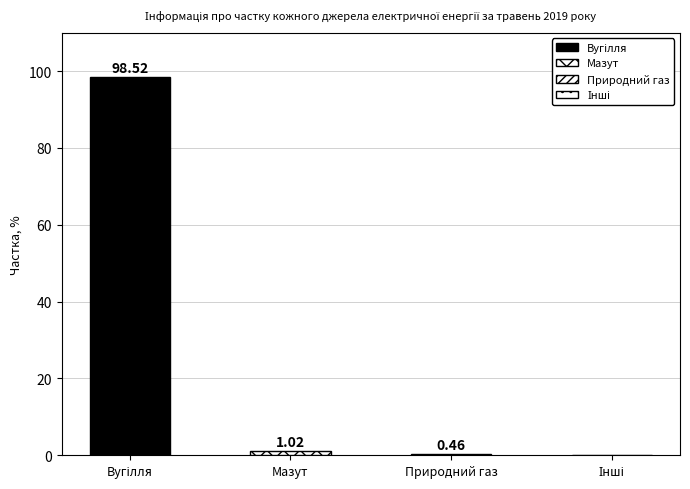

What is the change in value from Мазут to Інші?

-1.0